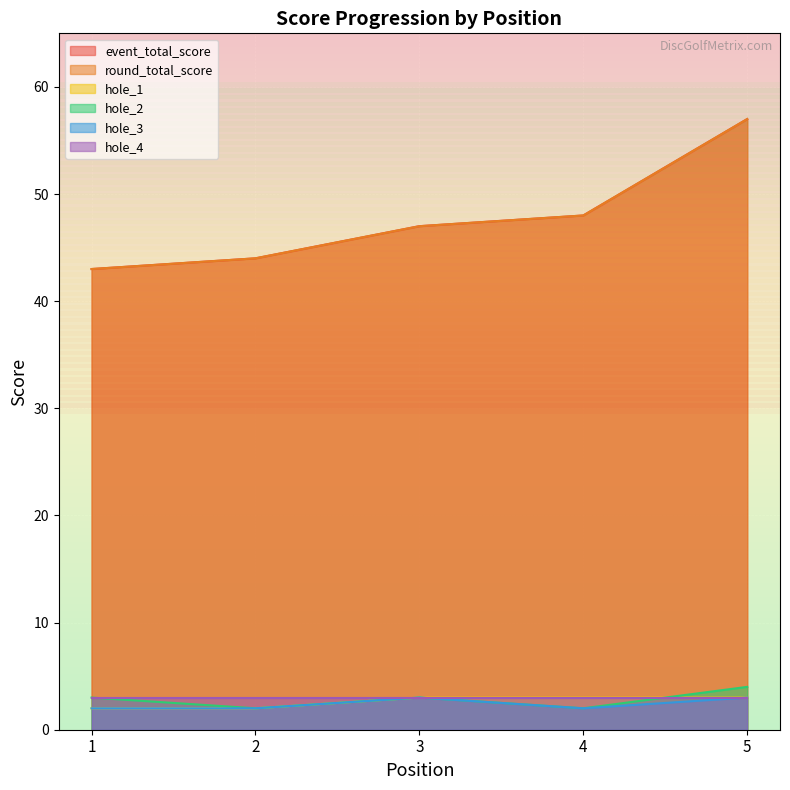

What is the highest value of the event_total_score series?

57